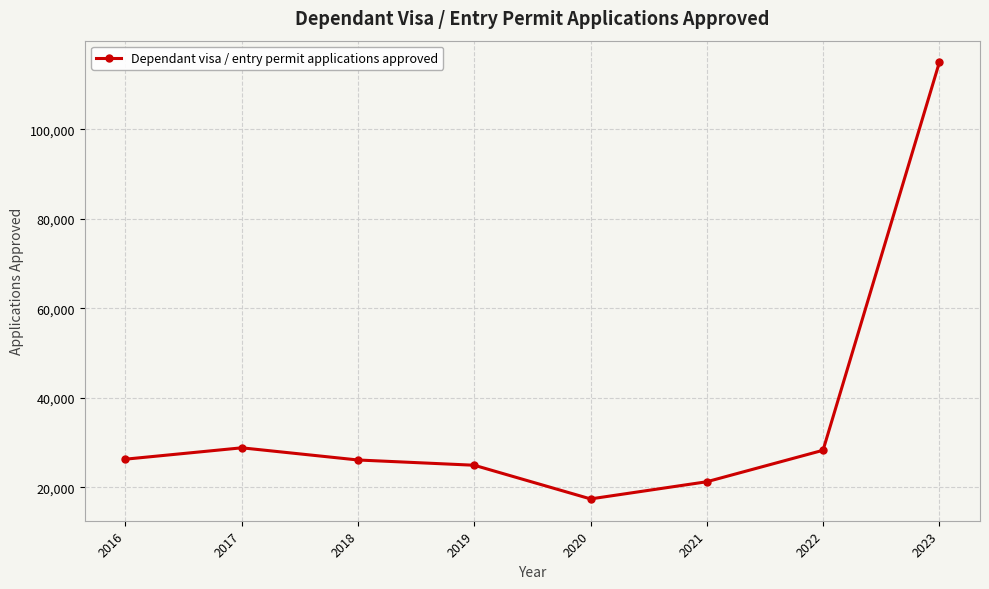

What is the value of the 8th point from the left?

114937